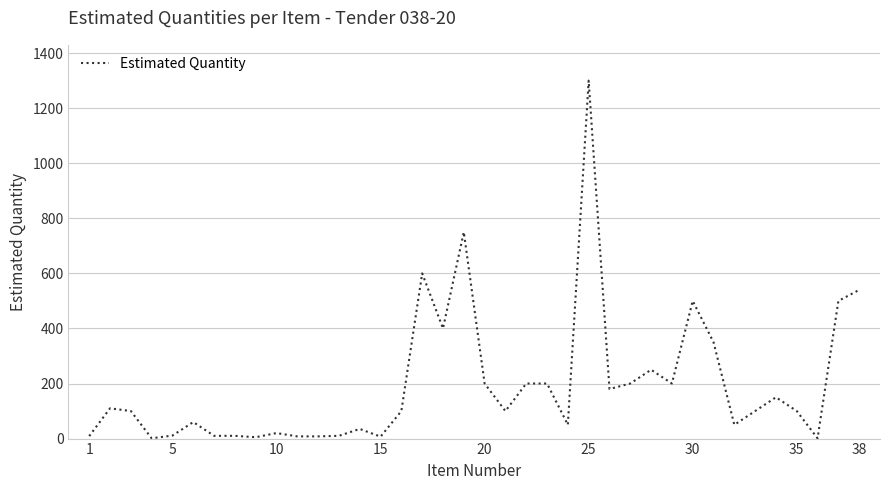

What is the maximum value shown in the chart?

1300